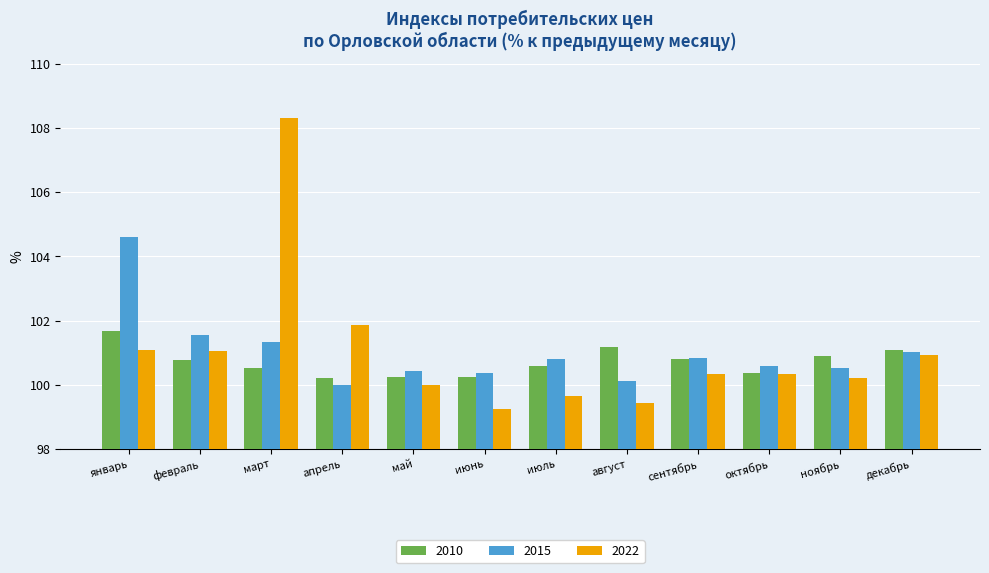

At how many categories does at least one series exceed 101?

6